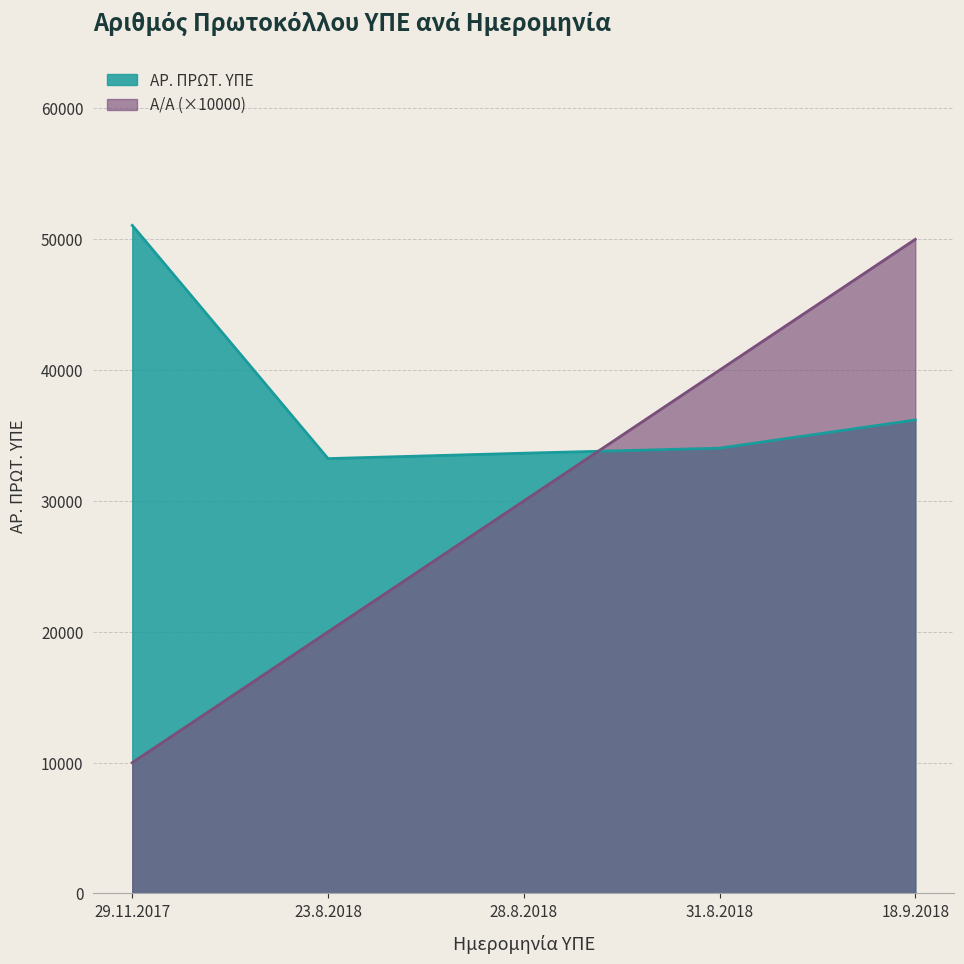

Reading right to left, list all the values displayed in this chart.

Α/Α: 18.9.2018=50000	31.8.2018=40000	28.8.2018=30000	23.8.2018=20000	29.11.2017=10000
ΑΡ. ΠΡΩΤ. ΥΠΕ: 18.9.2018=36193	31.8.2018=34037	28.8.2018=33652	23.8.2018=33240	29.11.2017=51066